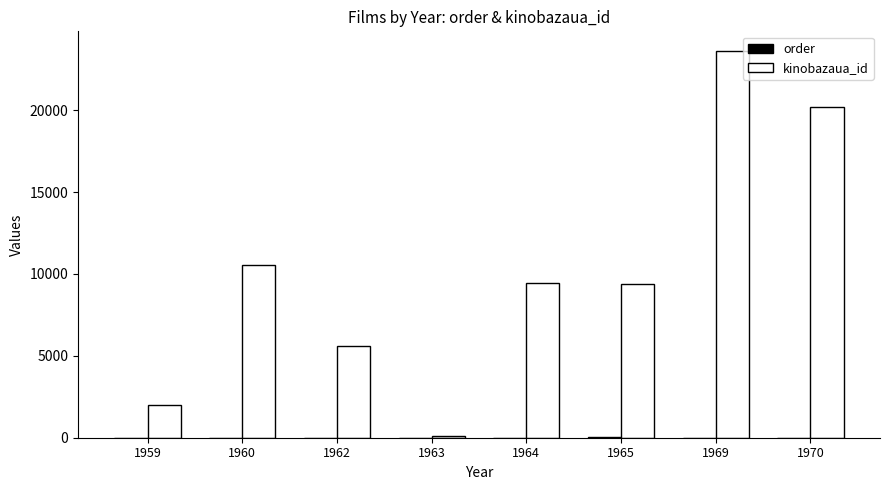

How many groups of bars are there?

8